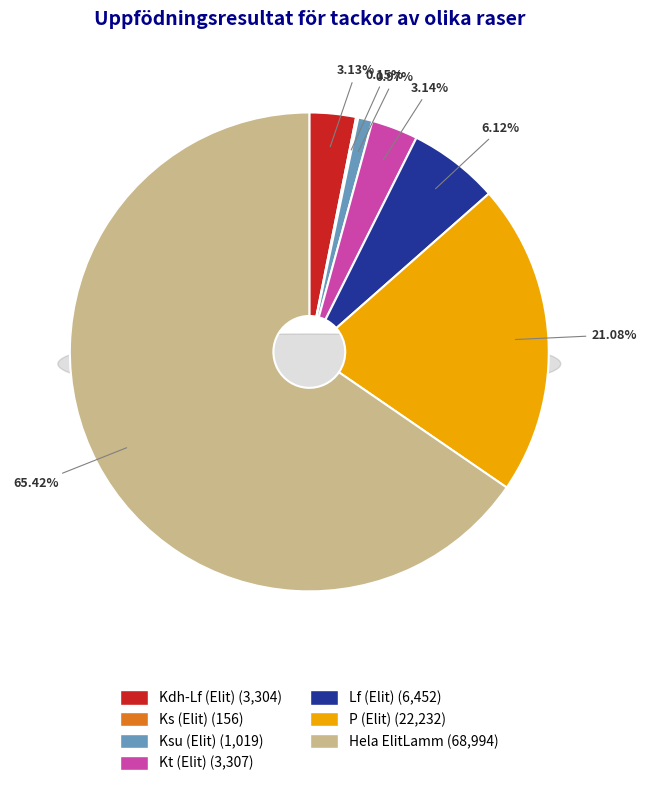

Is there a majority slice in this chart?

Yes